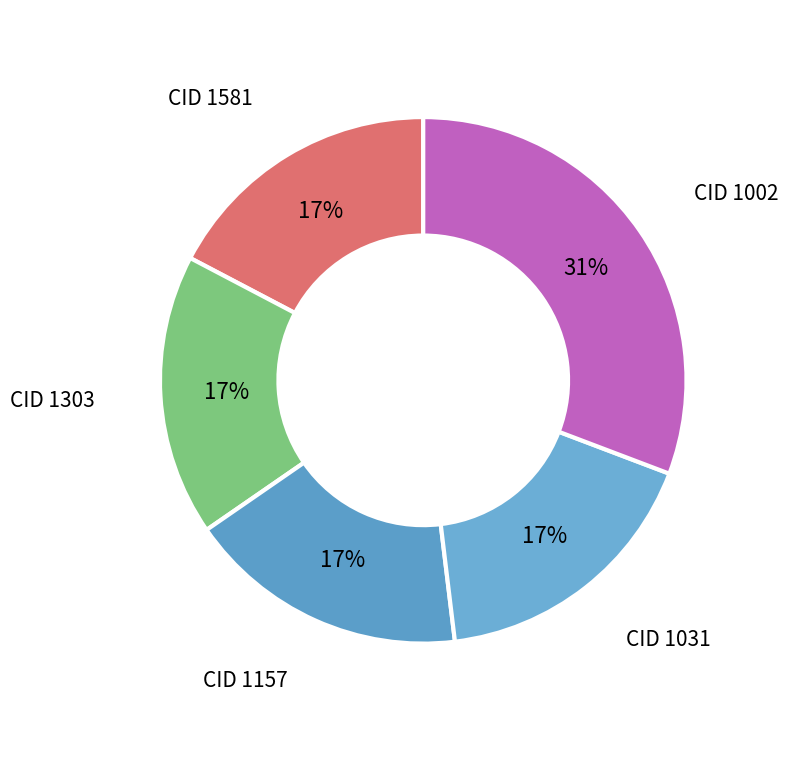

What is the ratio of the value at CID 1002 to the value at CID 1031?

1.8